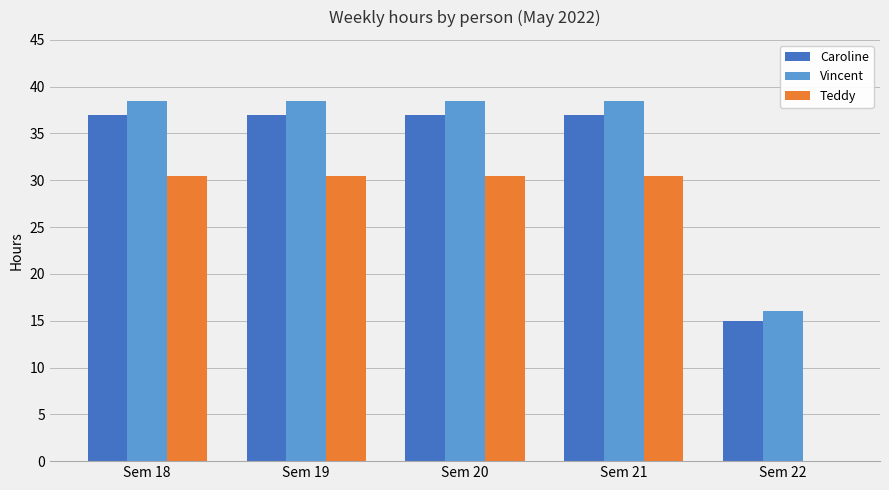

Which series has the largest range (max minus min)?

Teddy